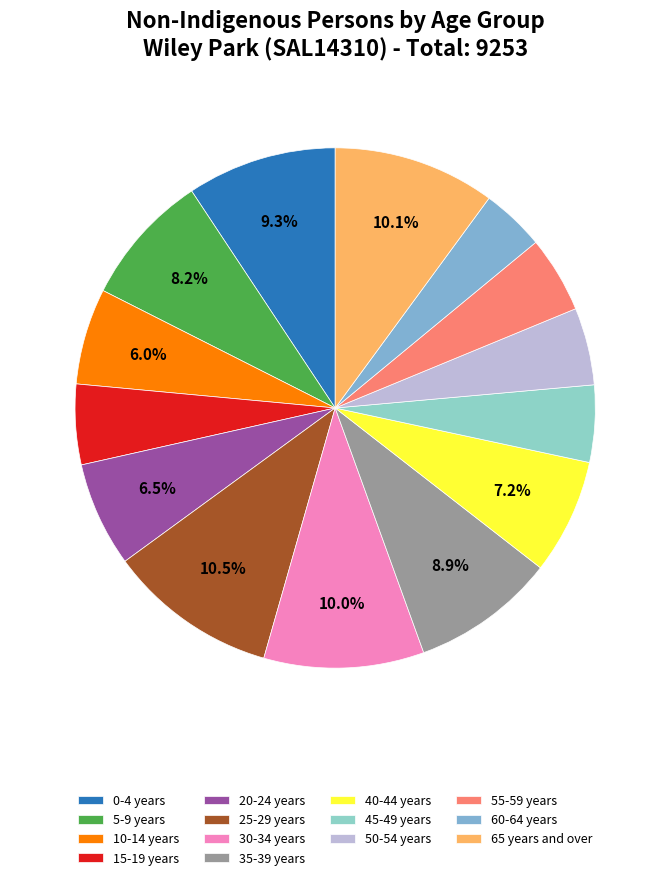

What is the total percentage of 20-24 years and 10-14 years?

12.5%